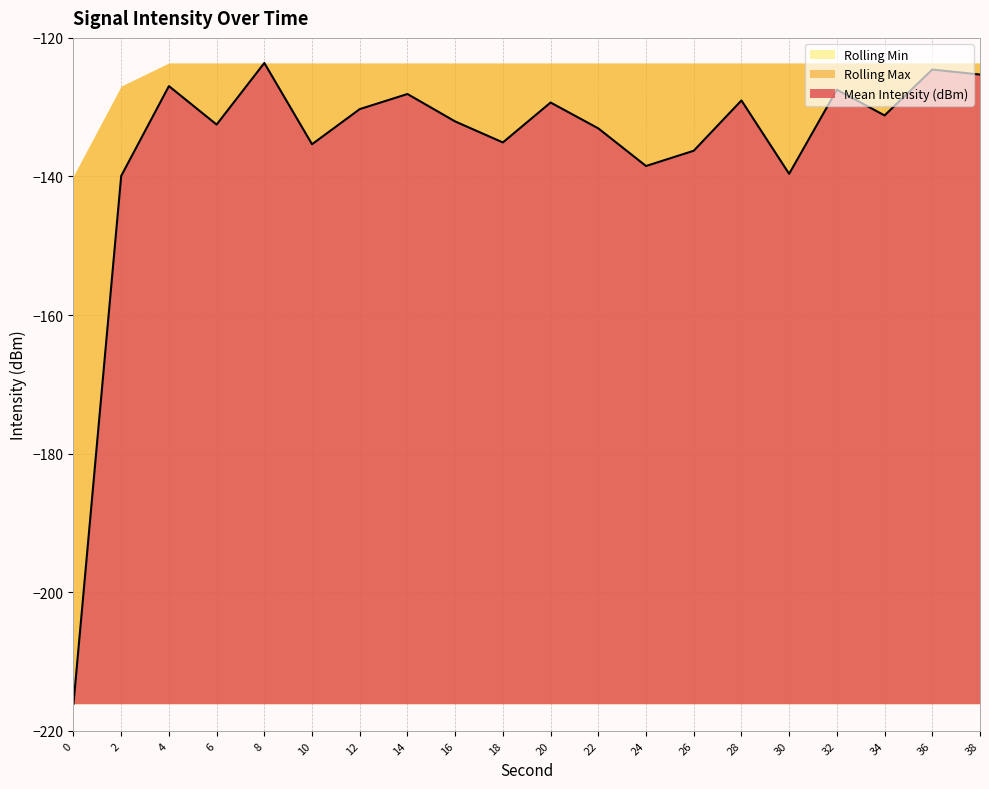

Reading left to right, what are all the values shown in this chart?

Mean Intensity (dBm): 0=-216.1	2=-139.9	4=-127.0	6=-132.5	8=-123.6	10=-135.3	12=-130.3	14=-128.1	16=-132.1	18=-135.1	20=-129.3	22=-133.1	24=-138.5	26=-136.3	28=-129.0	30=-139.6	32=-127.5	34=-131.2	36=-124.6	38=-125.3
Rolling Max: 0=-139.9	2=-127.0	4=-123.6	6=-123.6	8=-123.6	10=-123.6	12=-123.6	14=-123.6	16=-123.6	18=-123.6	20=-123.6	22=-123.6	24=-123.6	26=-123.6	28=-123.6	30=-123.6	32=-123.6	34=-123.6	36=-123.6	38=-123.6
Rolling Min: 0=-216.1	2=-216.1	4=-216.1	6=-216.1	8=-216.1	10=-216.1	12=-216.1	14=-216.1	16=-216.1	18=-216.1	20=-216.1	22=-216.1	24=-216.1	26=-216.1	28=-216.1	30=-216.1	32=-216.1	34=-216.1	36=-216.1	38=-216.1